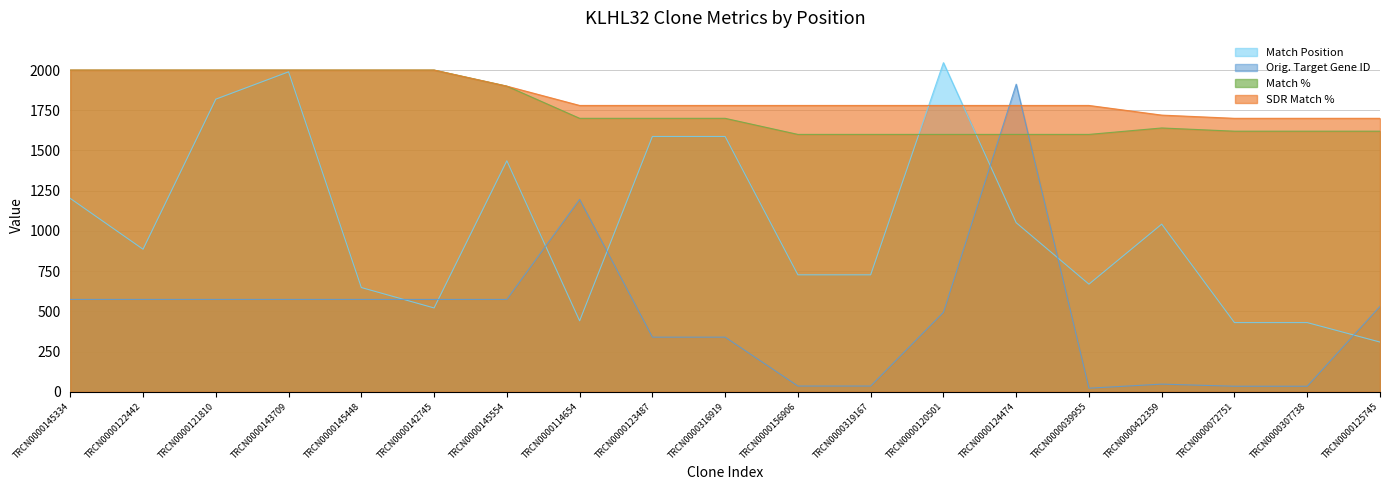

What is the label of the 11th point from the left?

TRCN0000156906